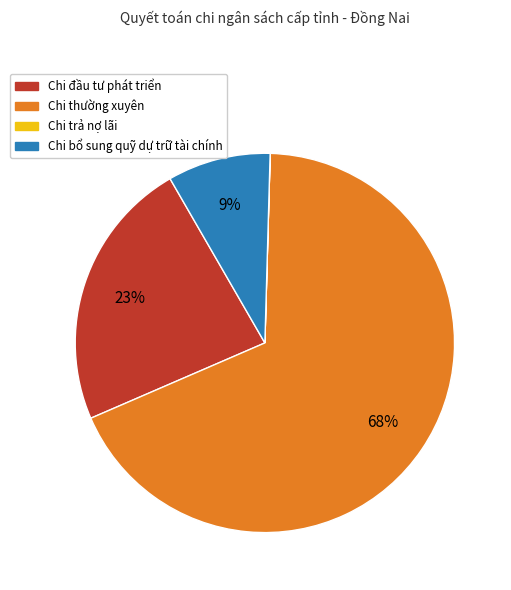

To the nearest percent, what is the difference between the largest and smallest slice percentages?

68%